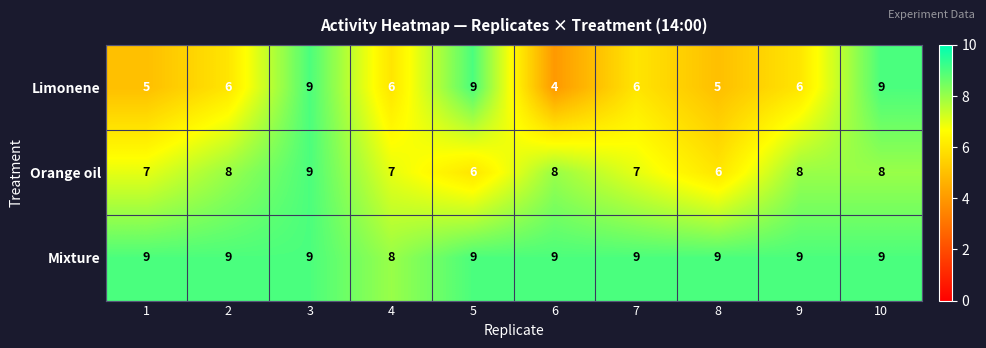

How many values in the Mixture series are below 9?

1